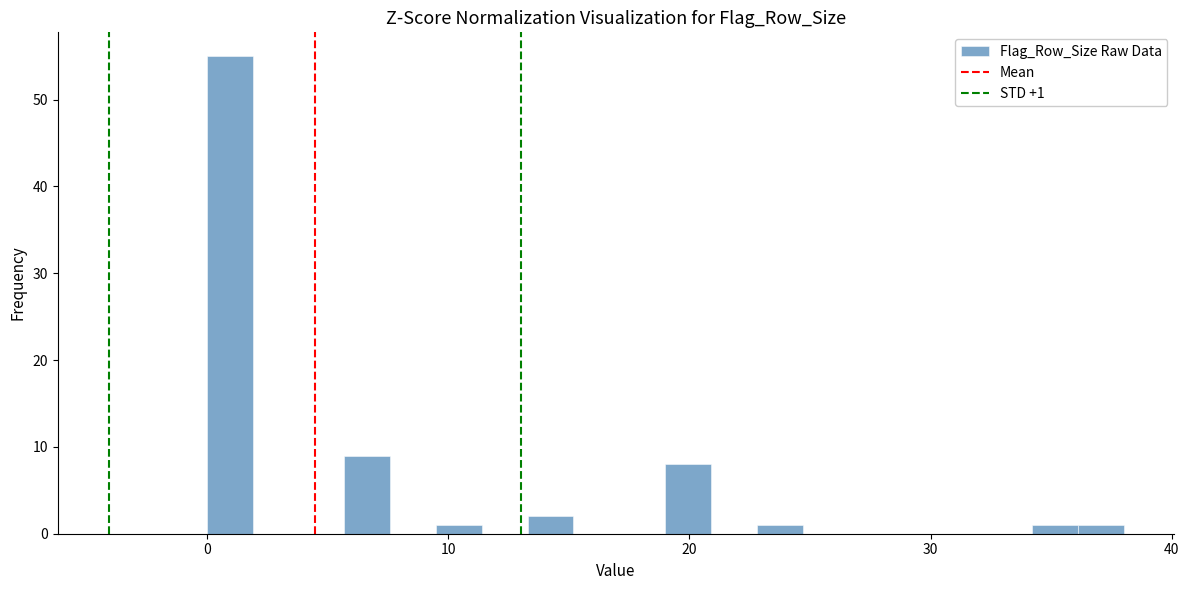

Around what value on the x-axis is the tallest bar? Give the approximate position of its centre, as read against the axis.

1